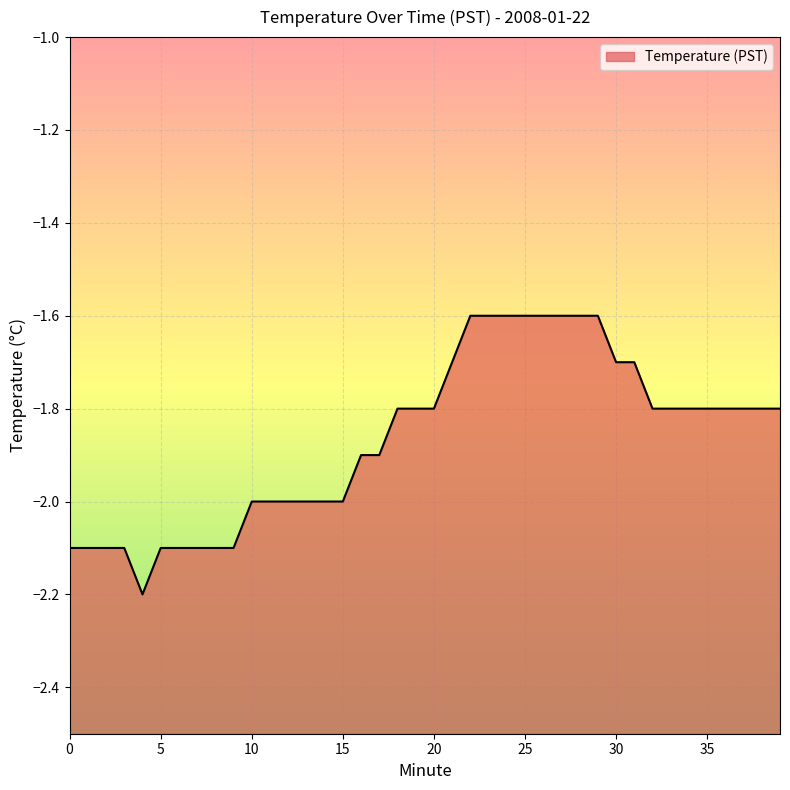

Which has a higher value, 15 or 10?

15